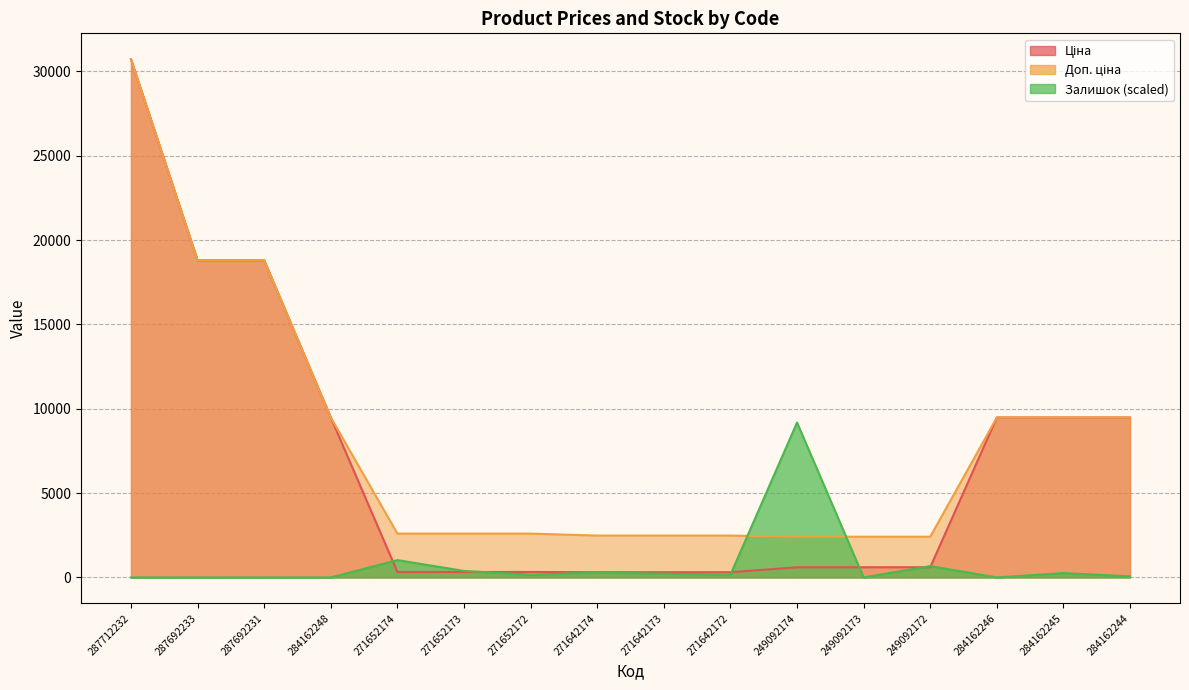

How many interior local valleys does the Залишок series have?

4